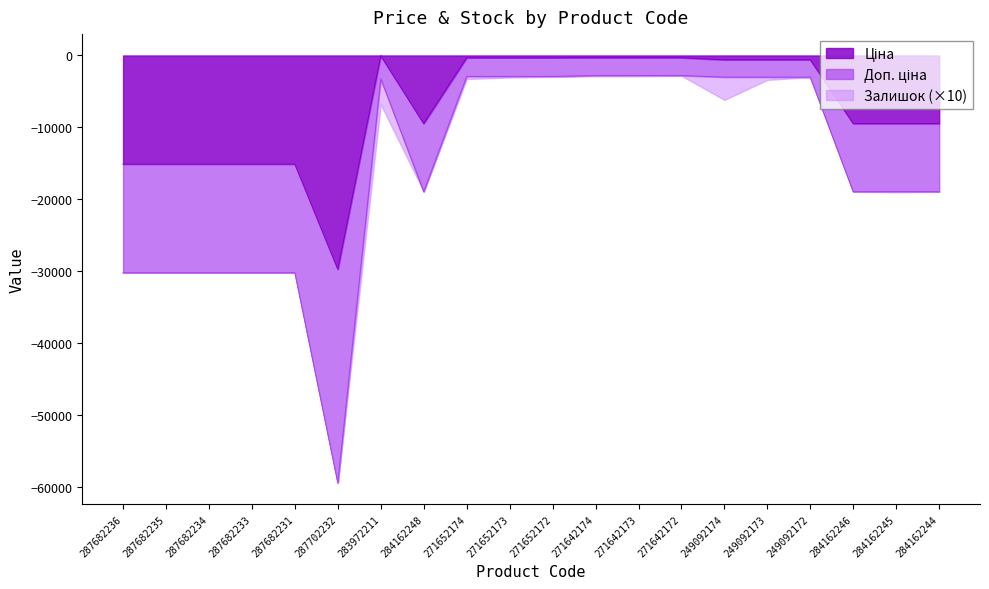

Where is the first local minimum for Ціна?

287702232